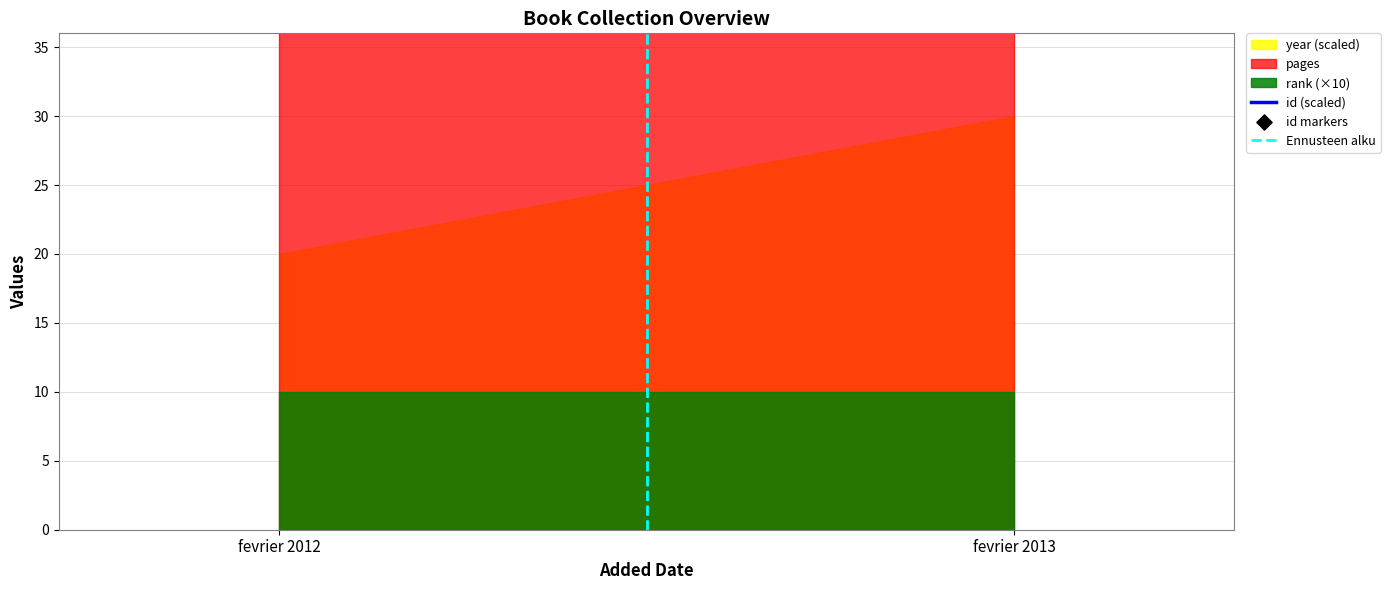

Is the value of id markers at fevrier 2012 greater than the value of id (scaled) at fevrier 2012?

No